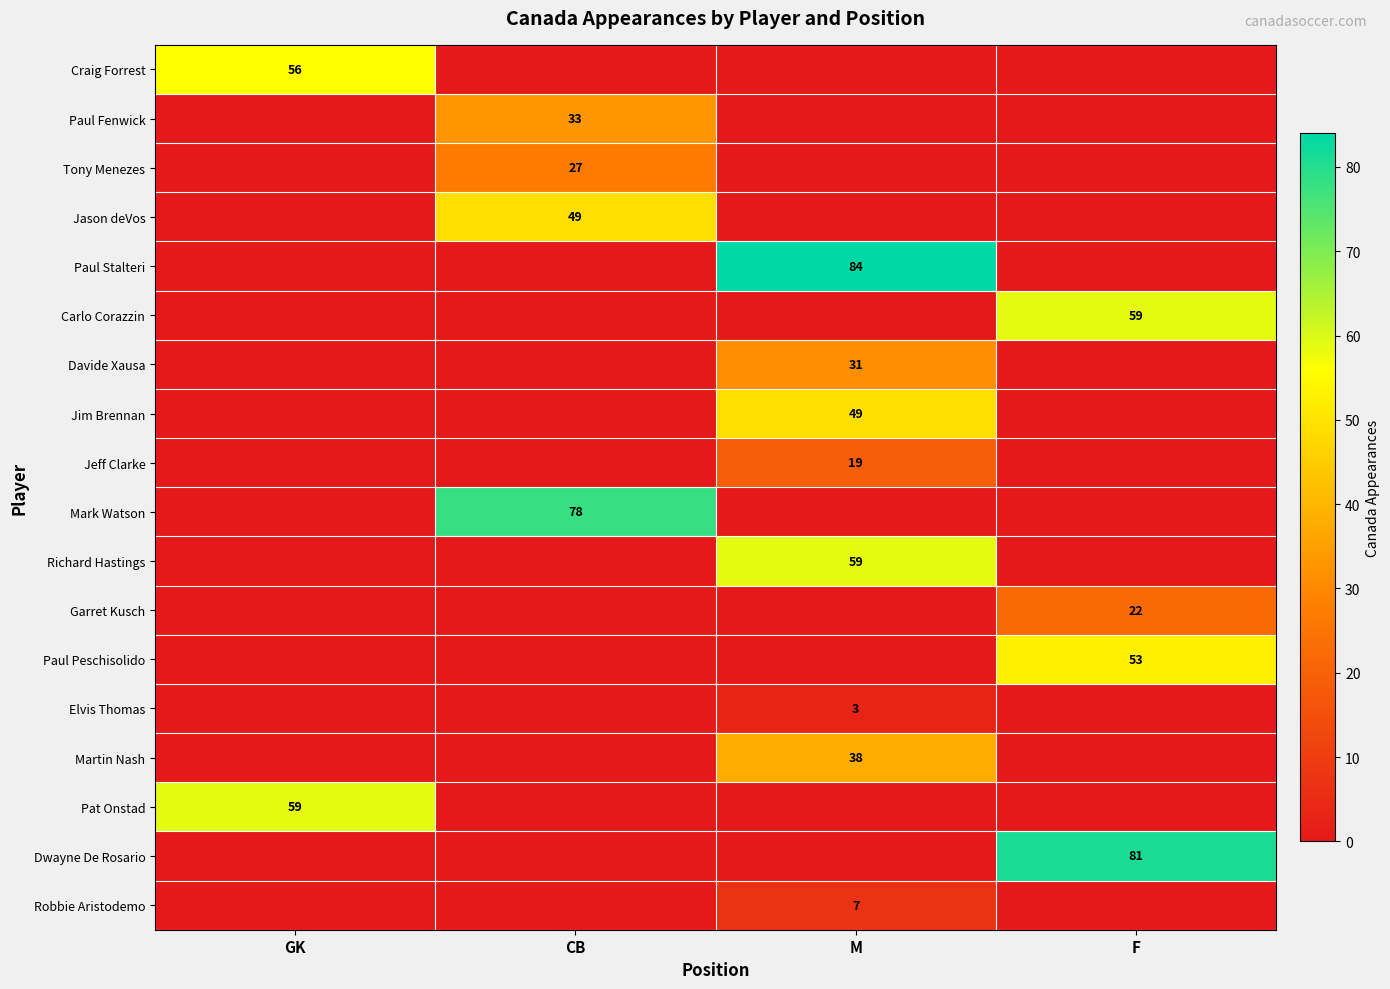

Is it true that Craig Forrest equals 80 at GK?

False